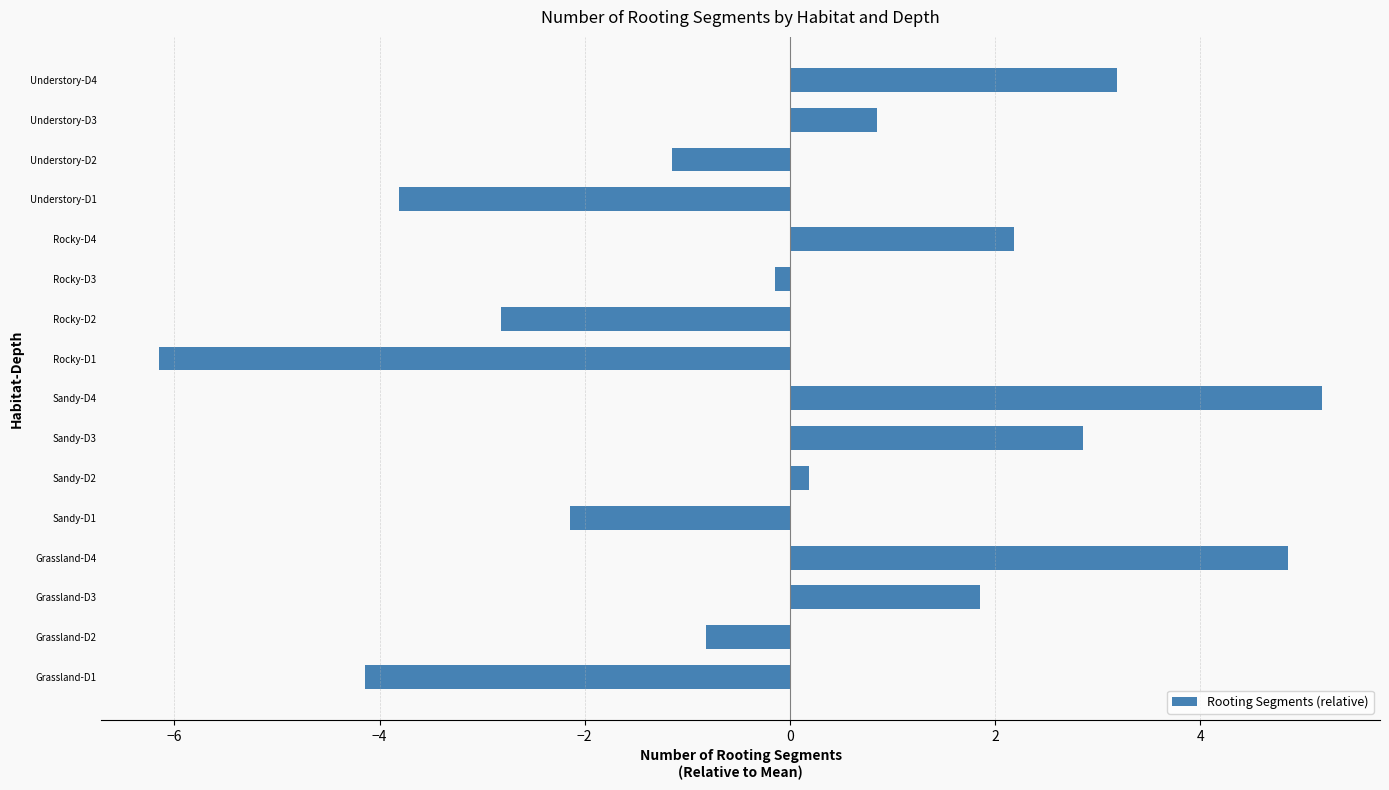

Does the chart contain any negative values?

Yes